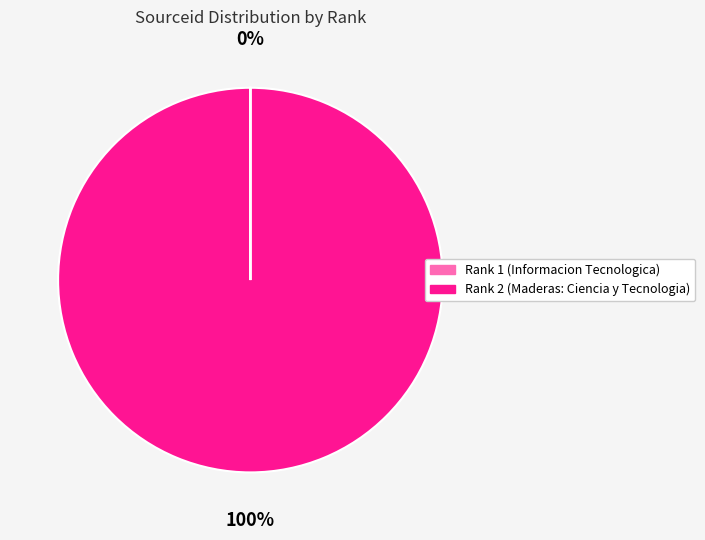

Which category has the biggest portion of the pie?

Rank 2 (Maderas: Ciencia y Tecnologia)